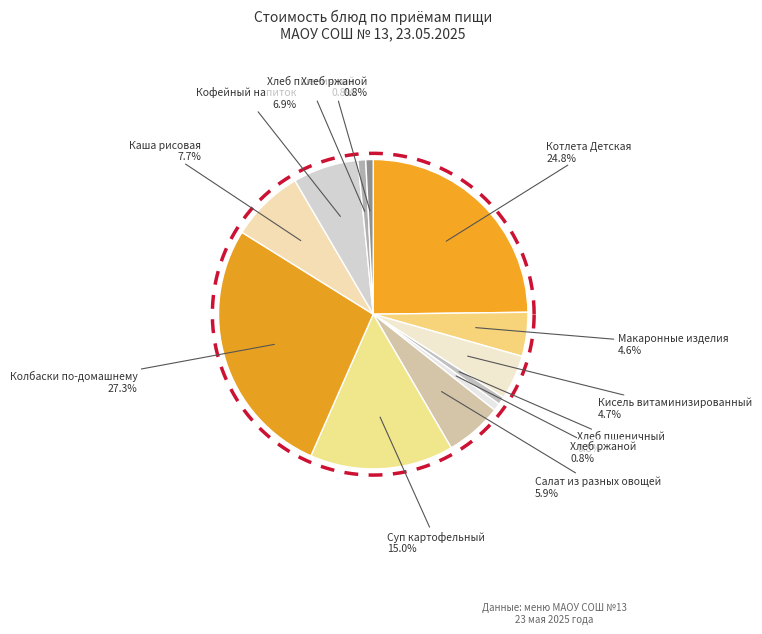

How many segments does this pie chart have?

12